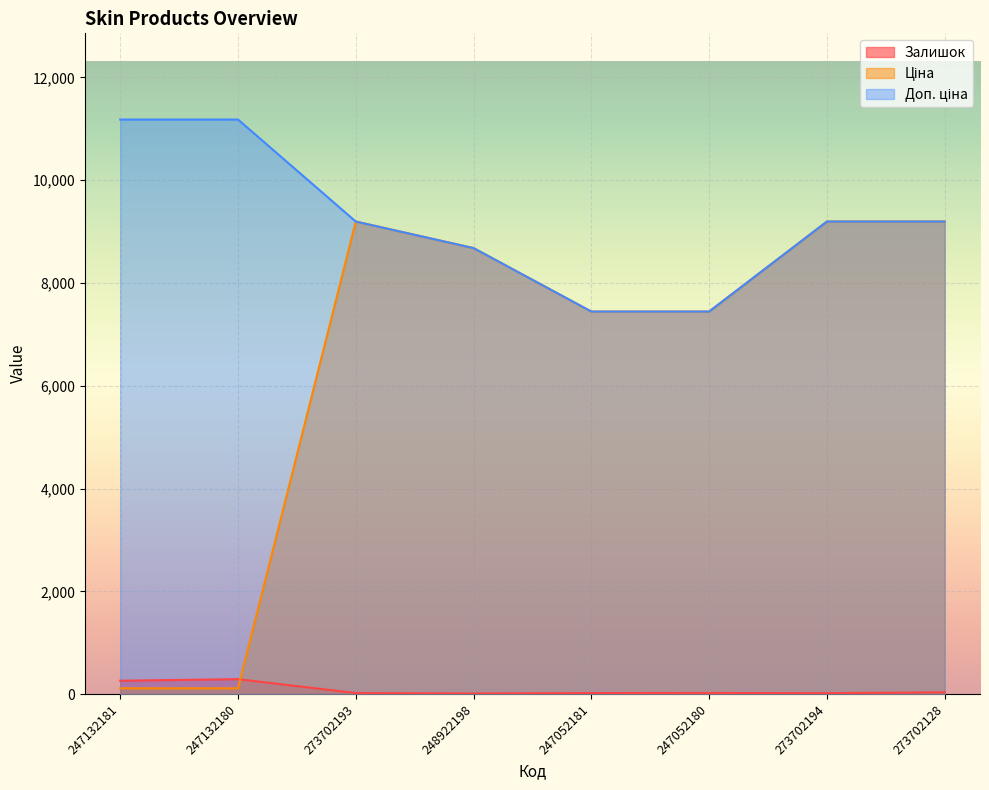

Where is the first local maximum for Залишок?

247132180